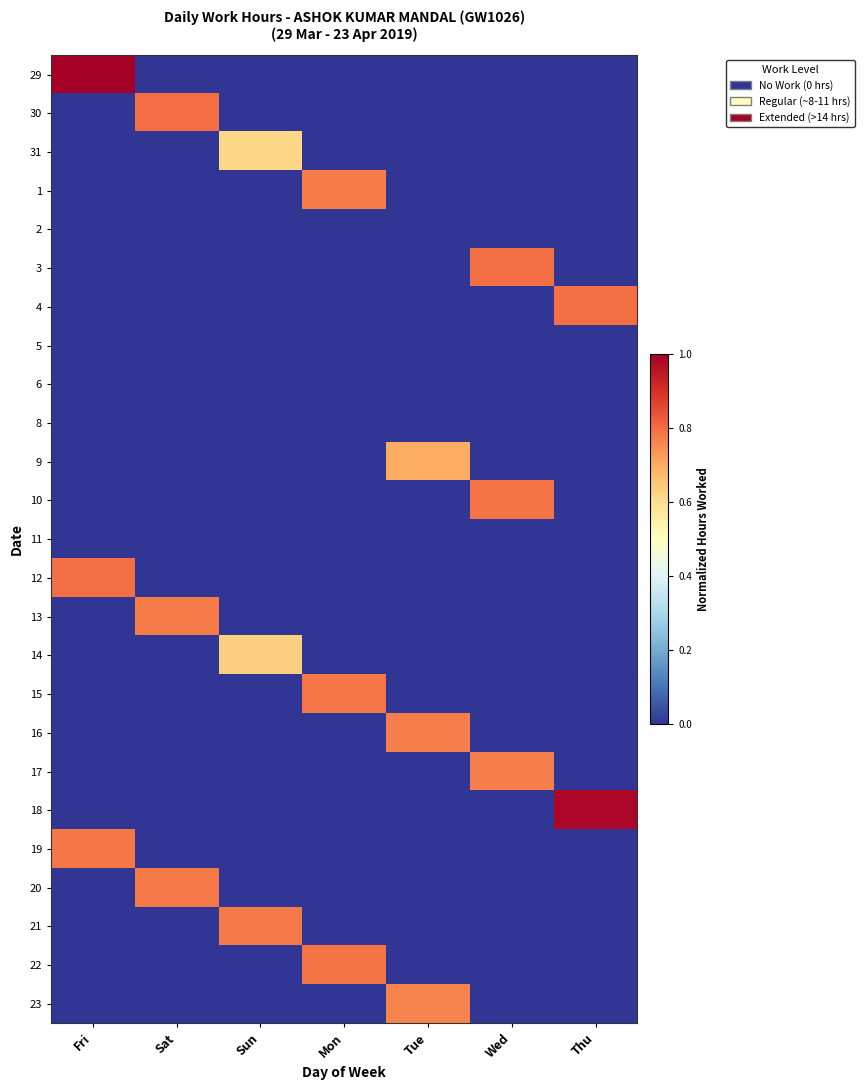

Which series changed the most between Sun and Tue?

21